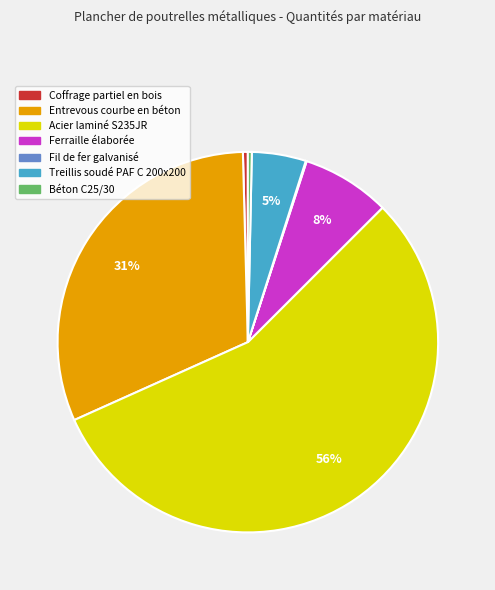

Is it true that Coffrage partiel en bois is 0% of the pie?

True